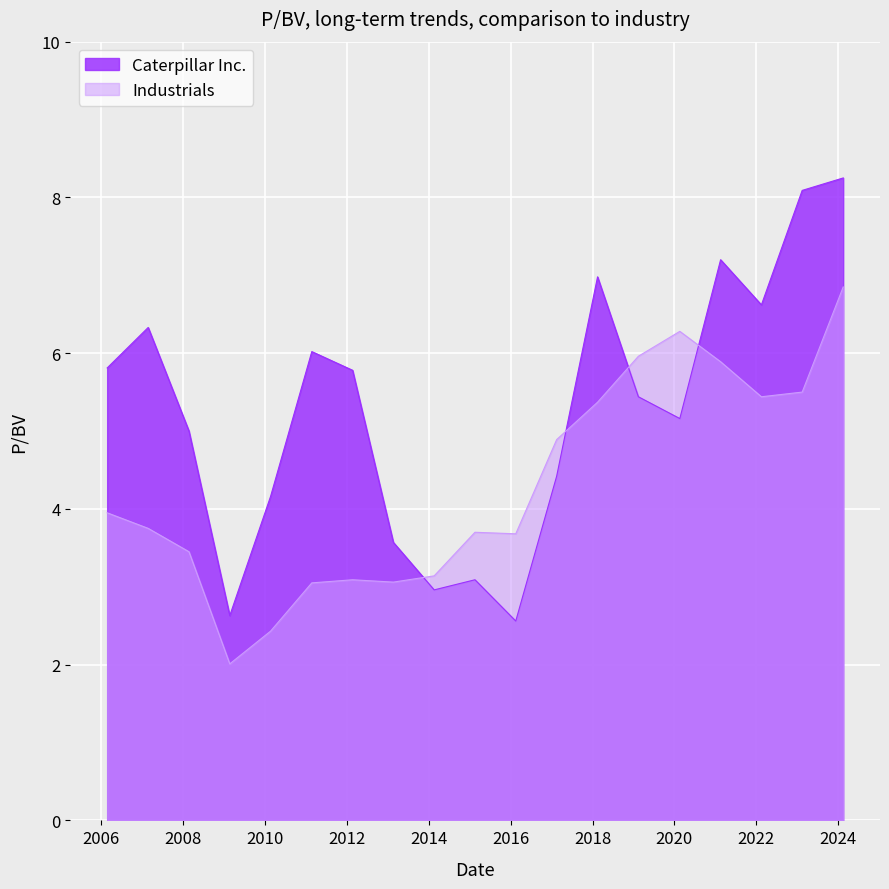

Between 2019-02-14 and 2023-02-15, which is larger?

2023-02-15